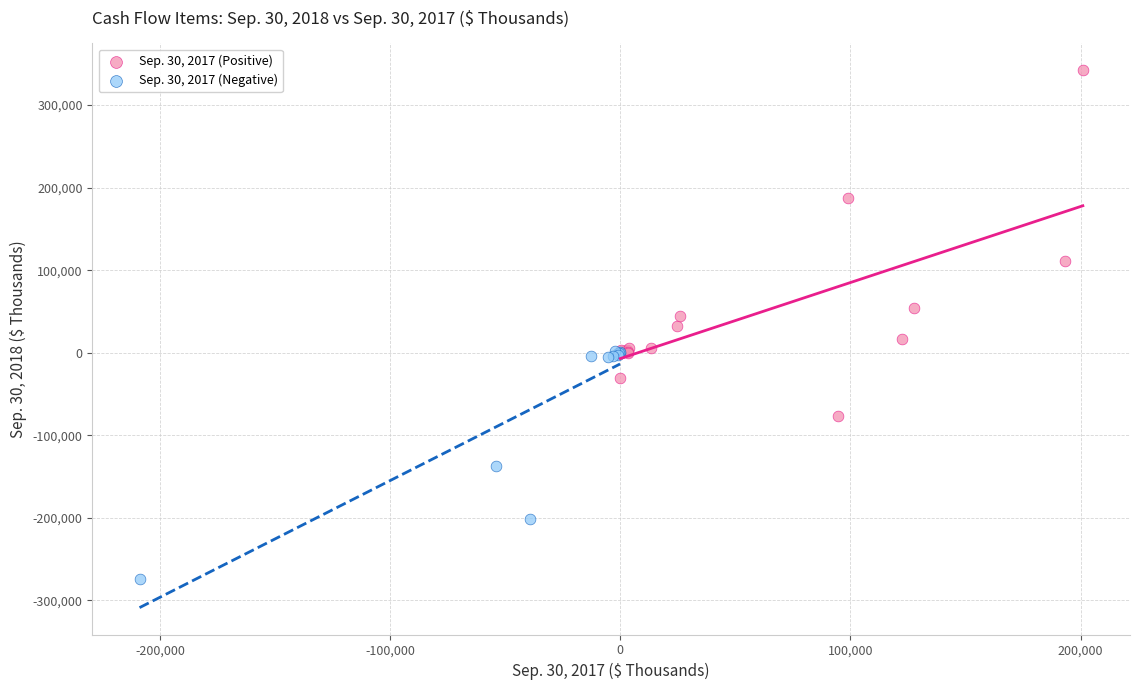

Which series has the widest spread of Y values?

Sep. 30, 2017 (Positive)